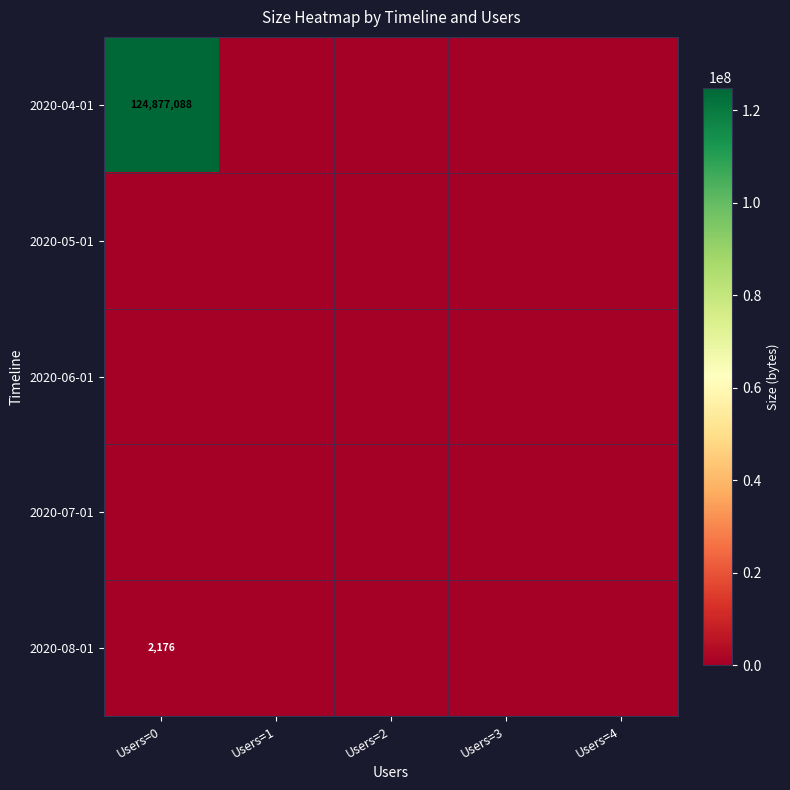

What is the difference between the highest and lowest values at Users=0?

124877088